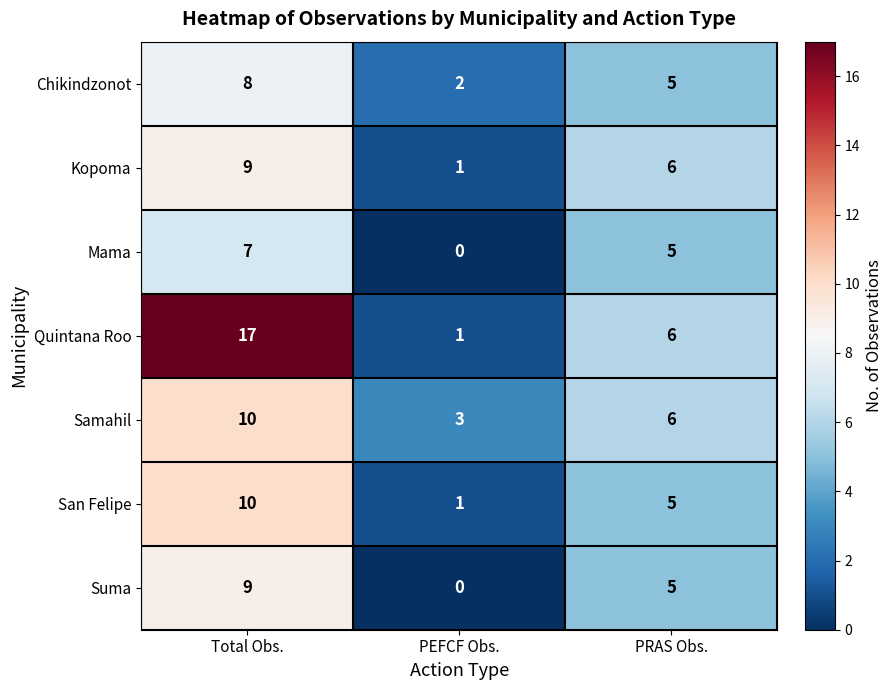

How many categories are shown in the chart?

3